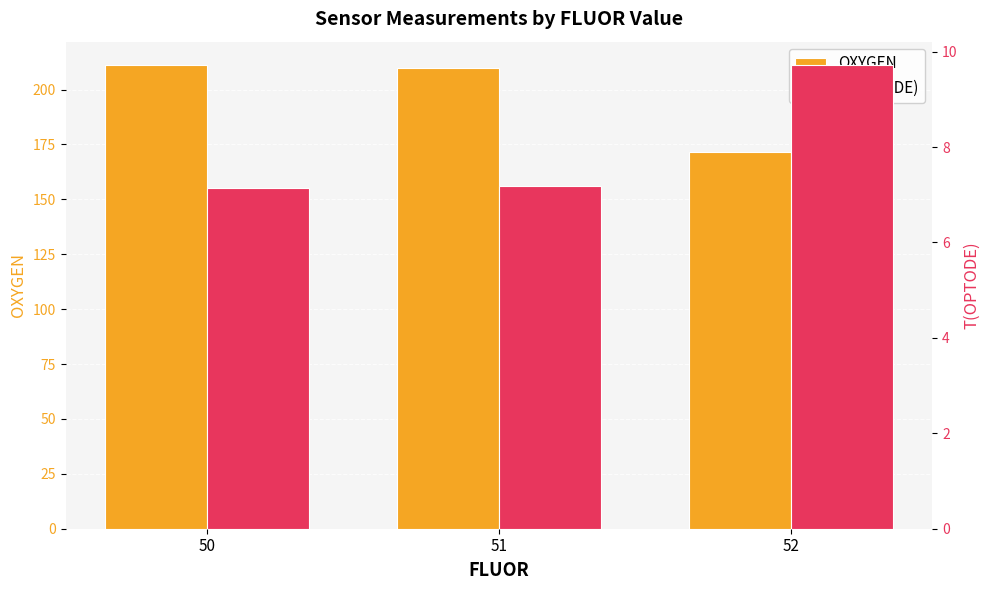

Rank the series by their average value, from lowest to highest.

T(OPTODE), OXYGEN